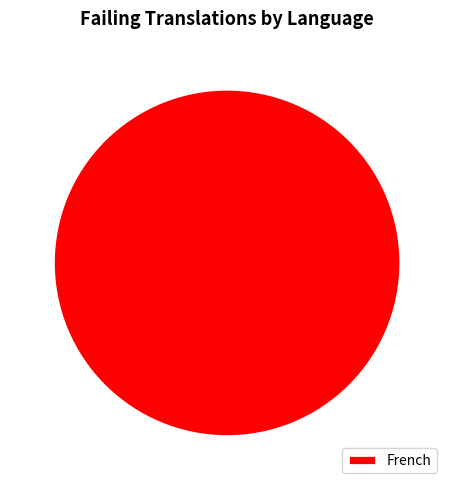

Count the number of slices in the pie.

1